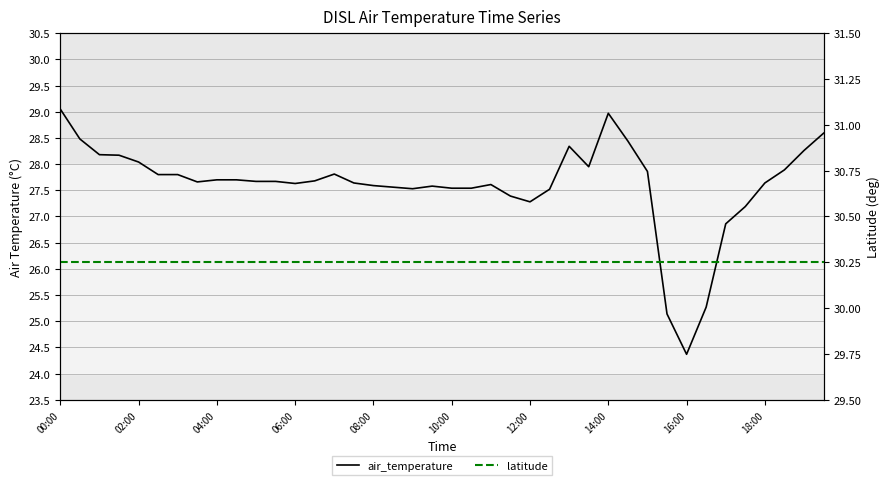

What is the maximum value for air_temperature?

29.1